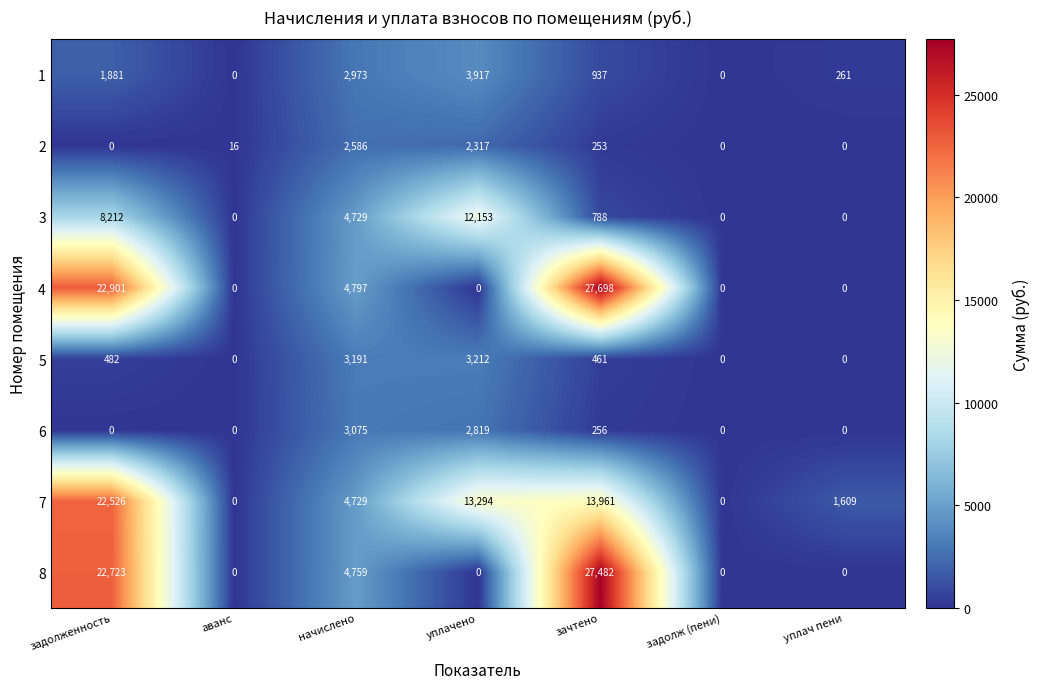

Is it true that 1 equals 1966 at задолж (пени)?

False